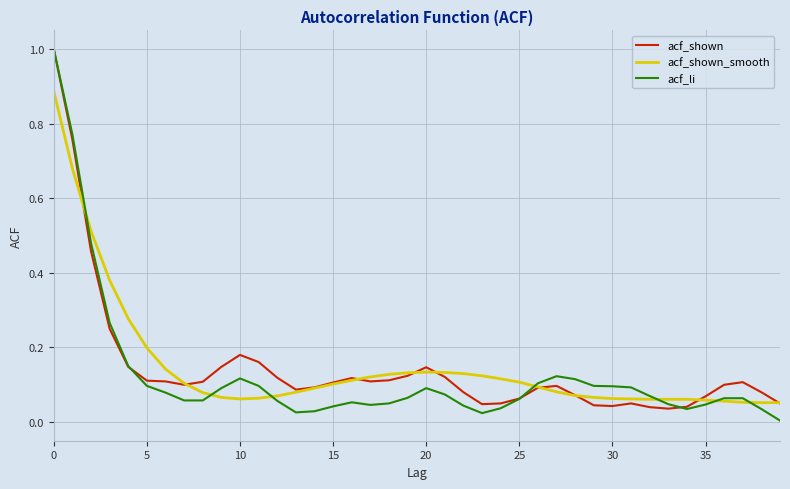

Which series has the largest range (max minus min)?

acf_li